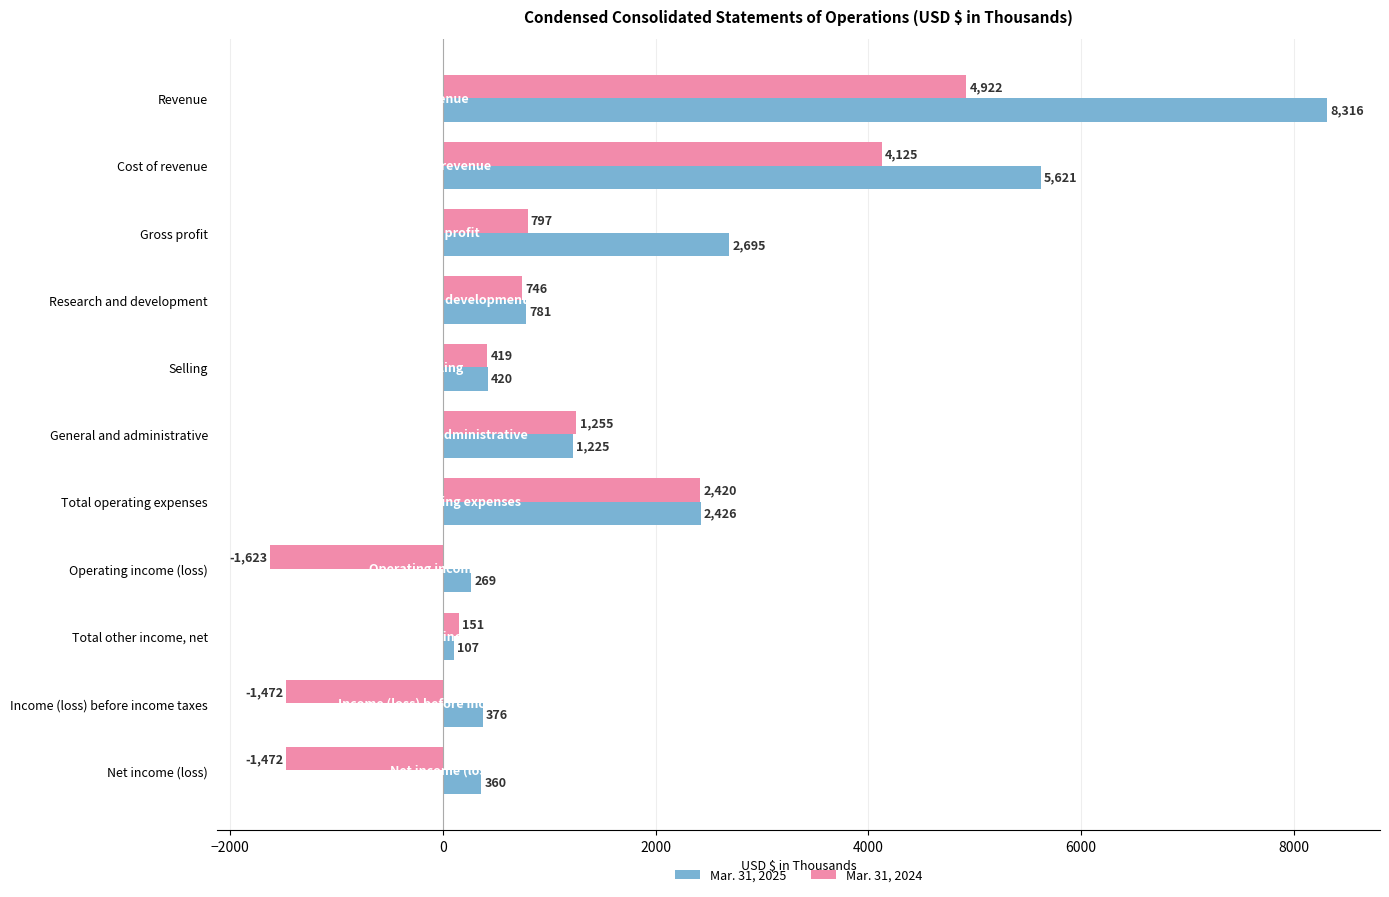

Which label corresponds to the smallest value in the chart?

Operating income (loss)